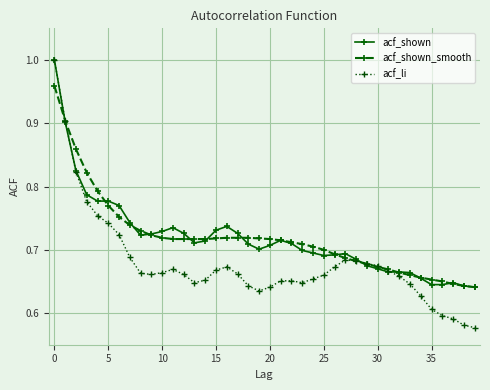

True or false: acf_shown has more than 0 points higher than both neighbors.

True